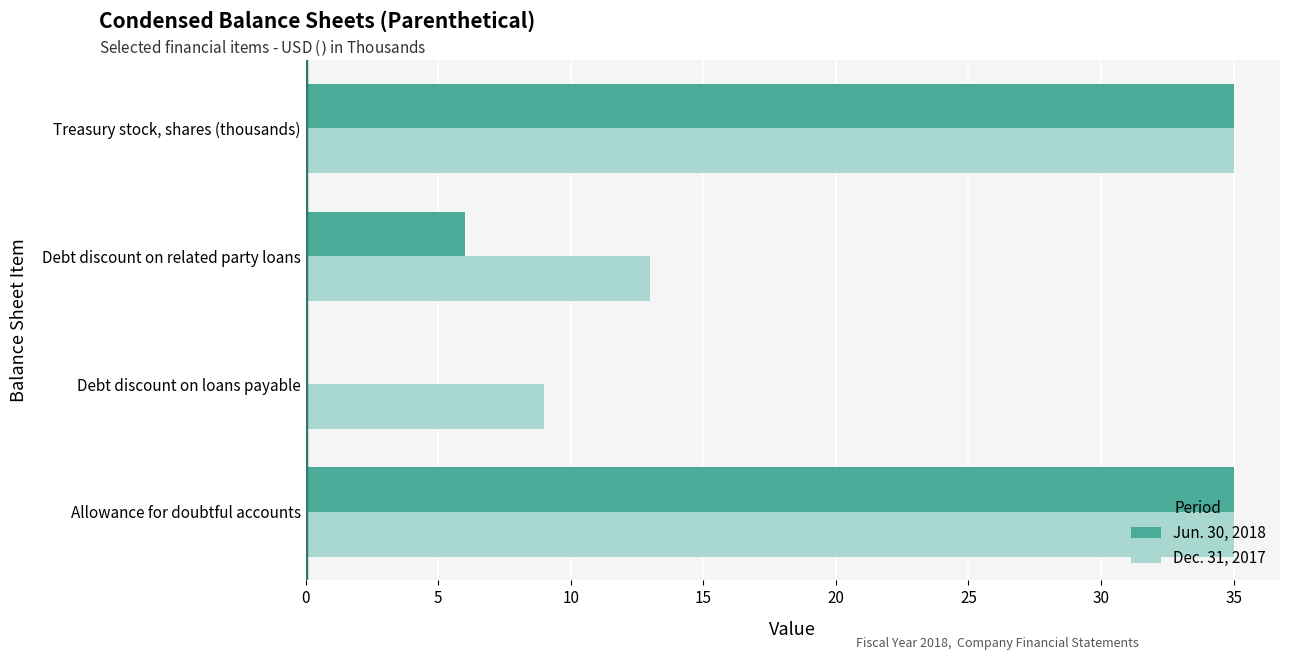

What is the sum of all Jun. 30, 2018 values?

76